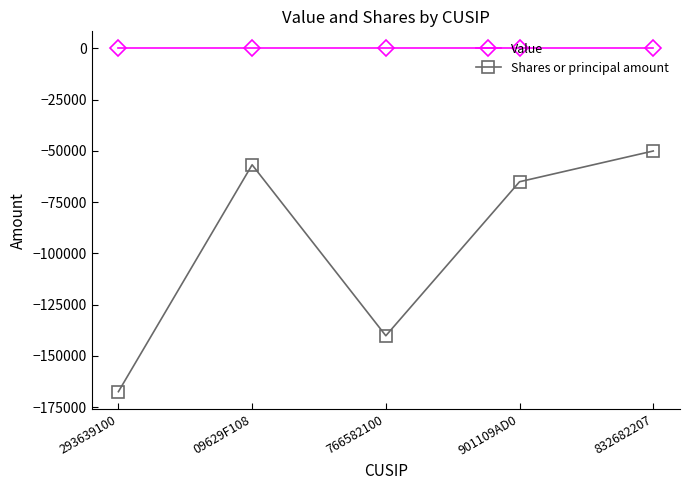

In Shares or principal amount, how many points are lower than both neighbors (excluding endpoints)?

1